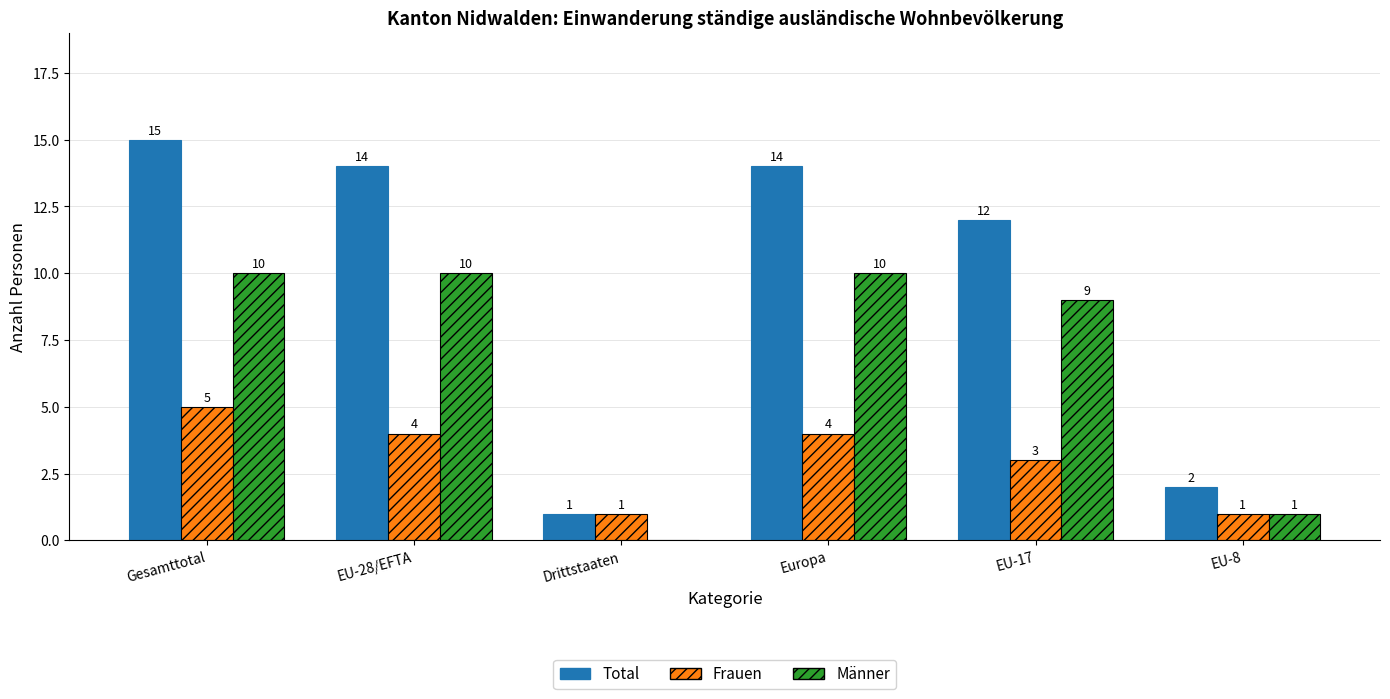

Is it true that Frauen equals 0 at Drittstaaten?

False